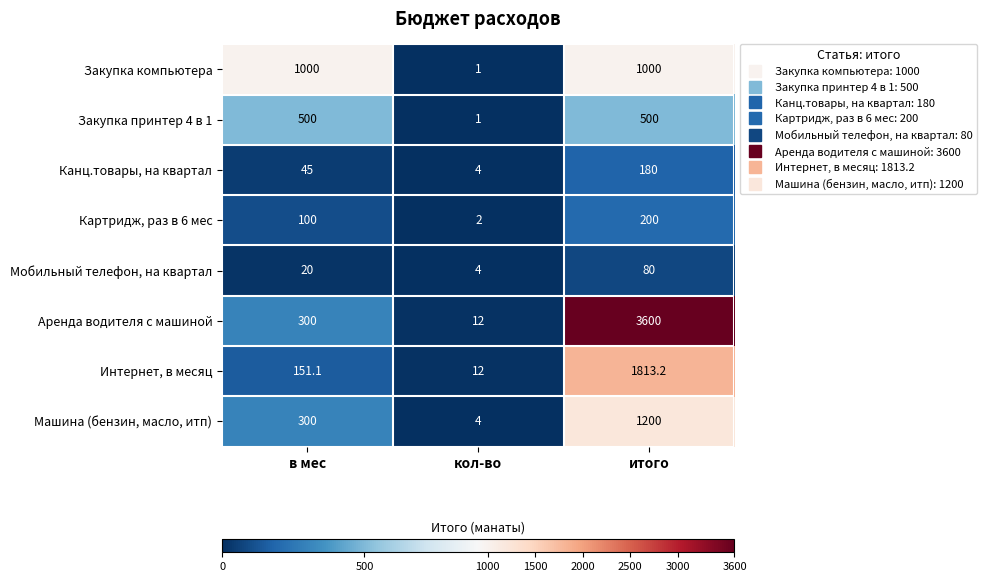

Reading right to left, list all the values displayed in this chart.

Закупка компьютера: итого=1000.0	кол-во=1.0	в мес=1000.0
Закупка принтер 4 в 1: итого=500.0	кол-во=1.0	в мес=500.0
Канц.товары, на квартал: итого=180.0	кол-во=4.0	в мес=45.0
Картридж, раз в 6 мес: итого=200.0	кол-во=2.0	в мес=100.0
Мобильный телефон, на квартал: итого=80.0	кол-во=4.0	в мес=20.0
Аренда водителя с машиной: итого=3600.0	кол-во=12.0	в мес=300.0
Интернет, в месяц: итого=1813.2	кол-во=12.0	в мес=151.1
Машина (бензин, масло, итп): итого=1200.0	кол-во=4.0	в мес=300.0